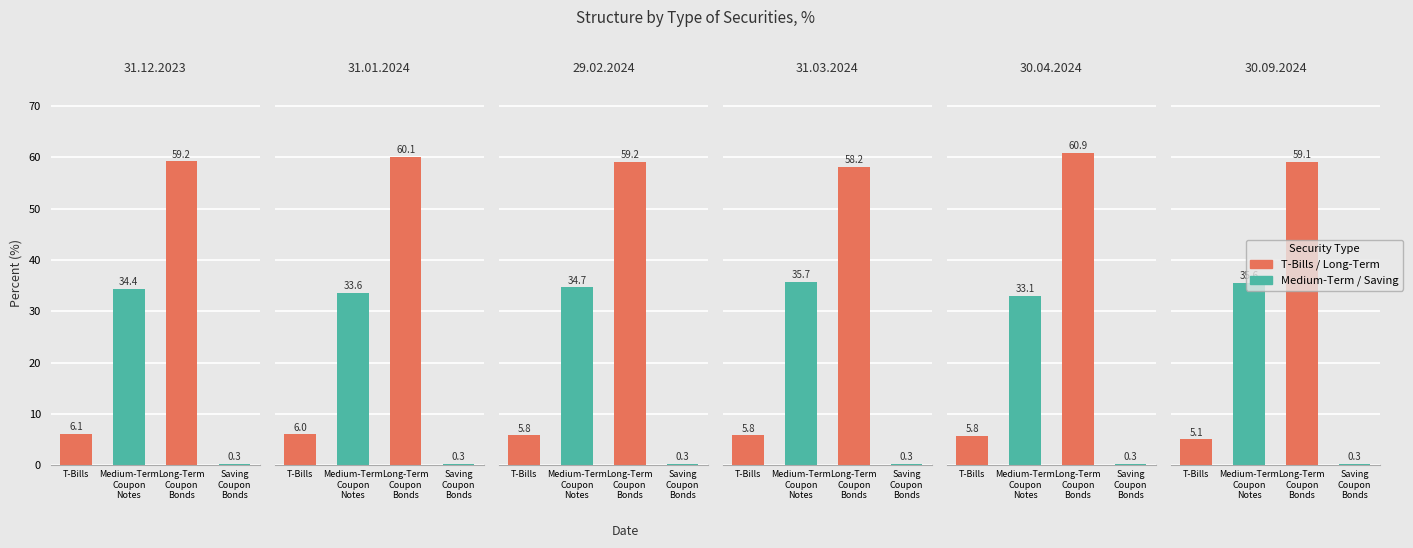

Reading right to left, transcribe all the data shown in this chart.

T-Bills: 30.09.2024=5.1	30.04.2024=5.8	31.03.2024=5.8	29.02.2024=5.8	31.01.2024=6.0	31.12.2023=6.1
Medium-Term Coupon Notes: 30.09.2024=35.6	30.04.2024=33.1	31.03.2024=35.7	29.02.2024=34.7	31.01.2024=33.6	31.12.2023=34.4
Long-Term Coupon Bonds: 30.09.2024=59.1	30.04.2024=60.9	31.03.2024=58.2	29.02.2024=59.2	31.01.2024=60.1	31.12.2023=59.2
Saving Coupon Bonds: 30.09.2024=0.3	30.04.2024=0.3	31.03.2024=0.3	29.02.2024=0.3	31.01.2024=0.3	31.12.2023=0.3